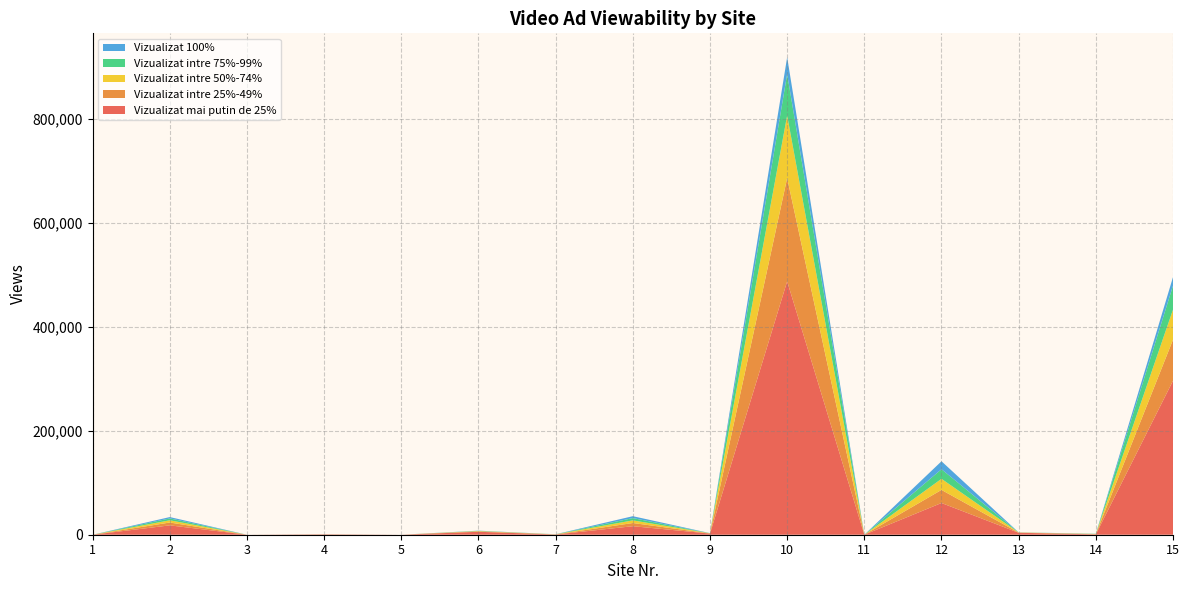

Reading left to right, extract all data points from this chart.

Vizualizat mai putin de 25%: 0	18007	0	753	0	5657	403	16387	2213	487330	4	61007	3734	699	296117
Vizualizat intre 25%-49%: 0	5470	0	110	0	879	189	6133	343	198614	2	25163	363	462	78948
Vizualizat intre 50%-74%: 0	4283	0	68	0	558	155	5075	229	120374	2	21355	229	325	57842
Vizualizat intre 75%-99%: 0	3591	0	48	0	413	132	4377	170	79658	2	18429	167	279	46064
Vizualizat 100%: 0	2614	0	39	0	308	58	3672	122	32343	2	15284	73	187	16412